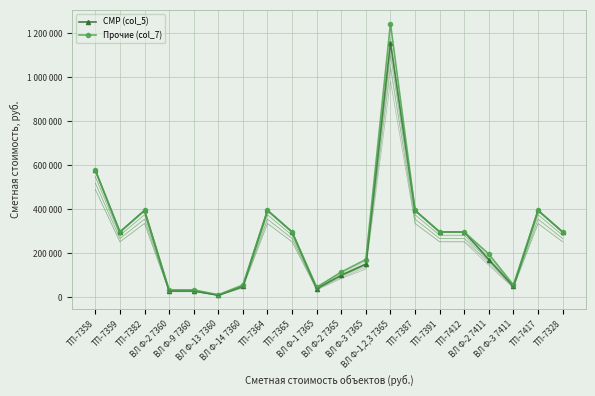

Which series has the widest spread of values?

Прочие (col_7)